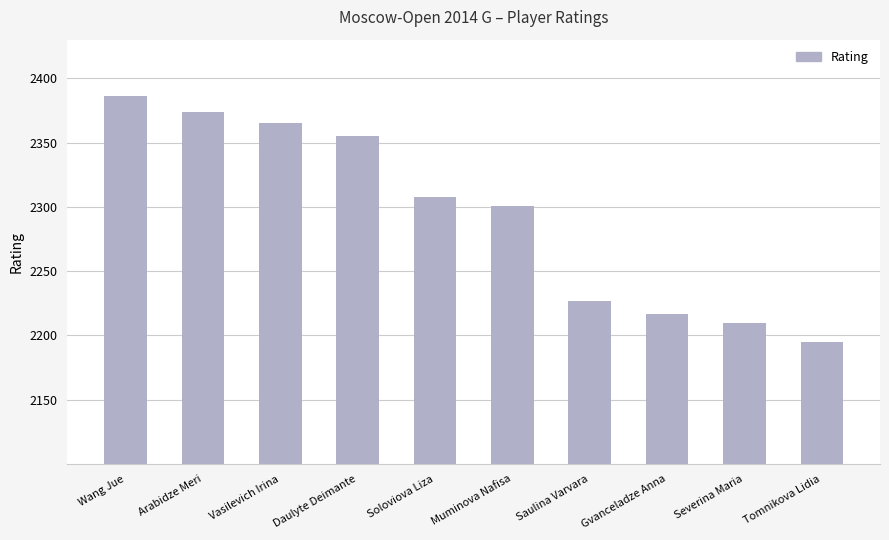

How many distinct data groups are displayed?

1